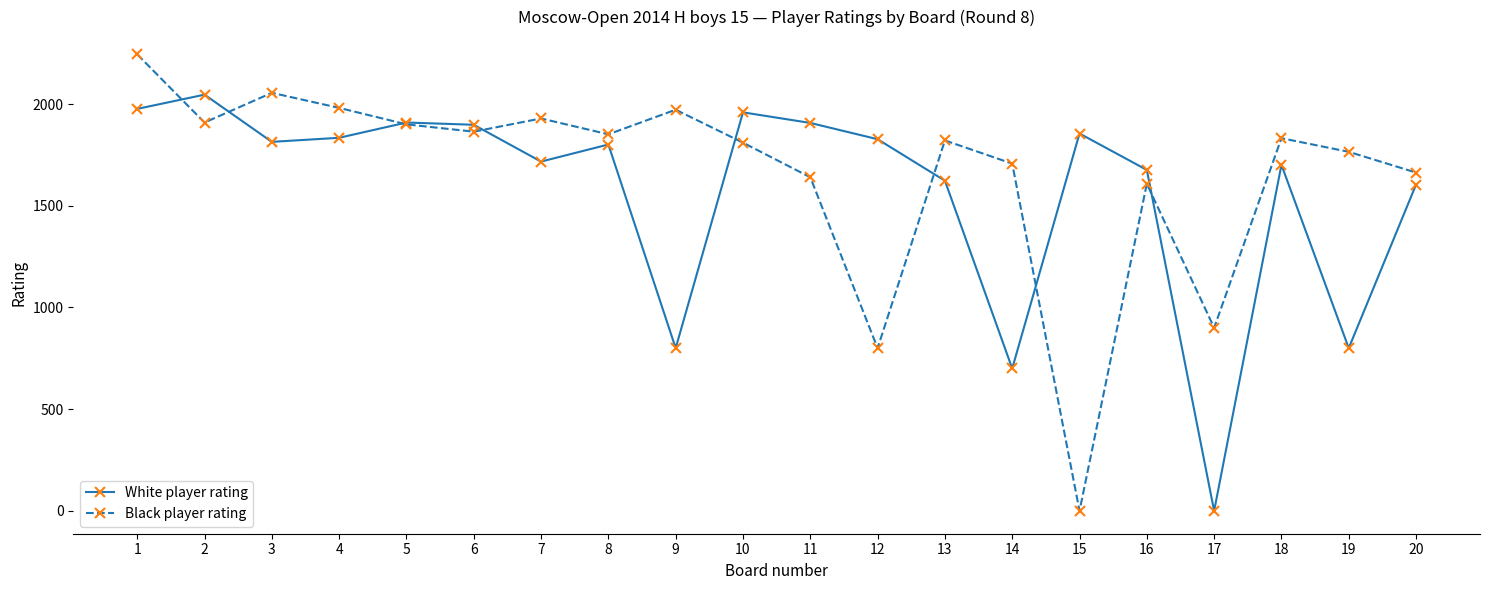

How many values in White player rating are above zero?

19